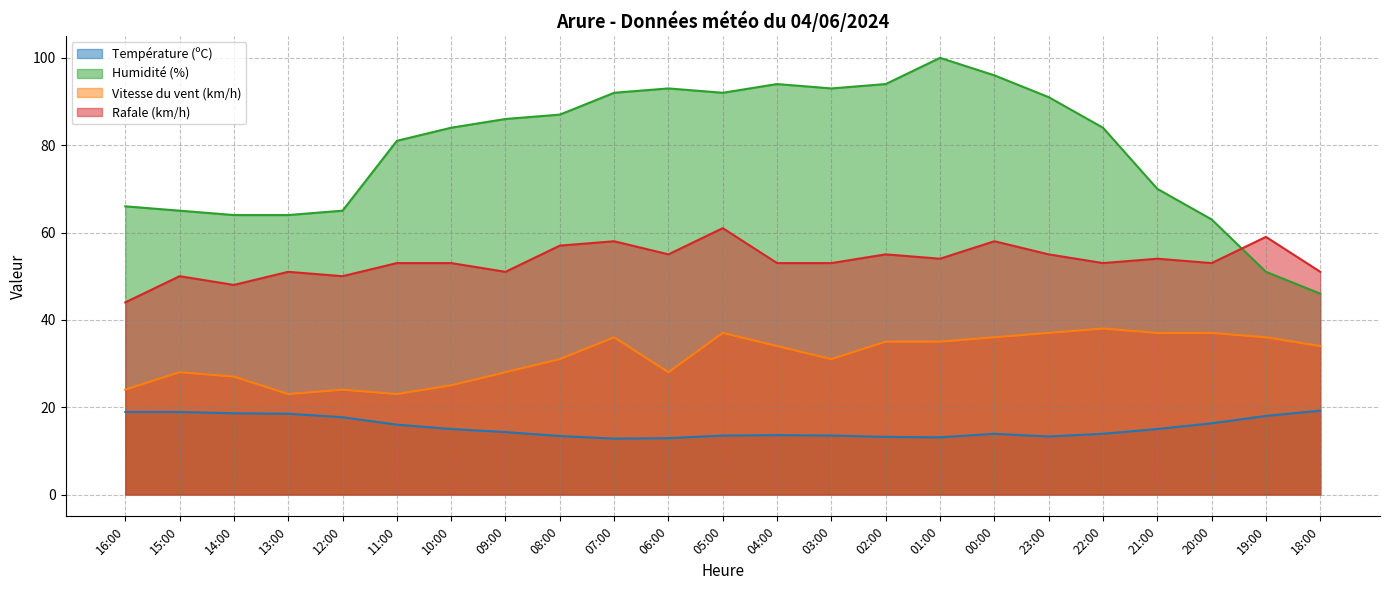

What are all the series names shown in the legend?

Température (ºC), Humidité (%), Vitesse du vent (km/h), Rafale (km/h)